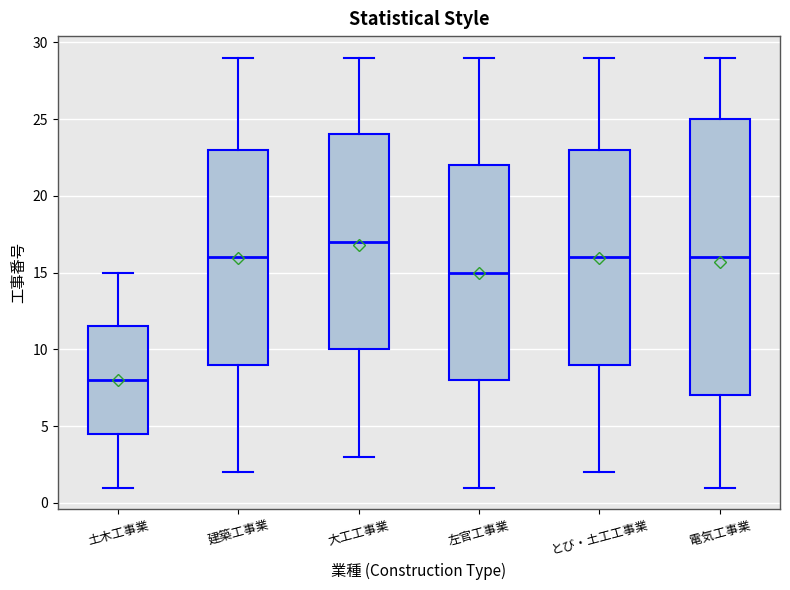

Reading left to right, read every box against the y-axis: the position of its median line, the range the box covers, and the ends of its whiskers. The values are not printed on the chart, so give them approximately, as read against the axis.

土木工事業: median 8.0, box 4.5 to 11.5, whiskers 1.0 to 15.0
建築工事業: median 16.0, box 9.0 to 23.0, whiskers 2.0 to 29.0
大工工事業: median 17.0, box 10.0 to 24.0, whiskers 3.0 to 29.0
左官工事業: median 15.0, box 8.0 to 22.0, whiskers 1.0 to 29.0
とび・土工工事業: median 16.0, box 9.0 to 23.0, whiskers 2.0 to 29.0
電気工事業: median 16.0, box 7.0 to 25.0, whiskers 1.0 to 29.0